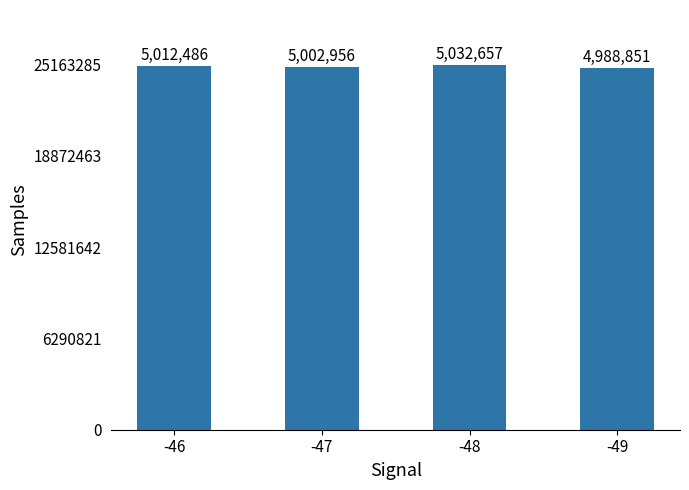

Are the bars horizontal?

No